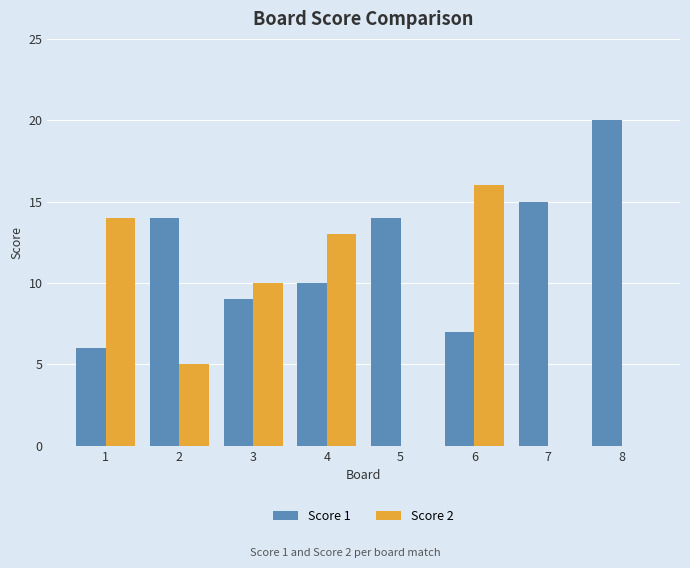

Is the value of Score 2 at 3 greater than the value of Score 1 at 8?

No